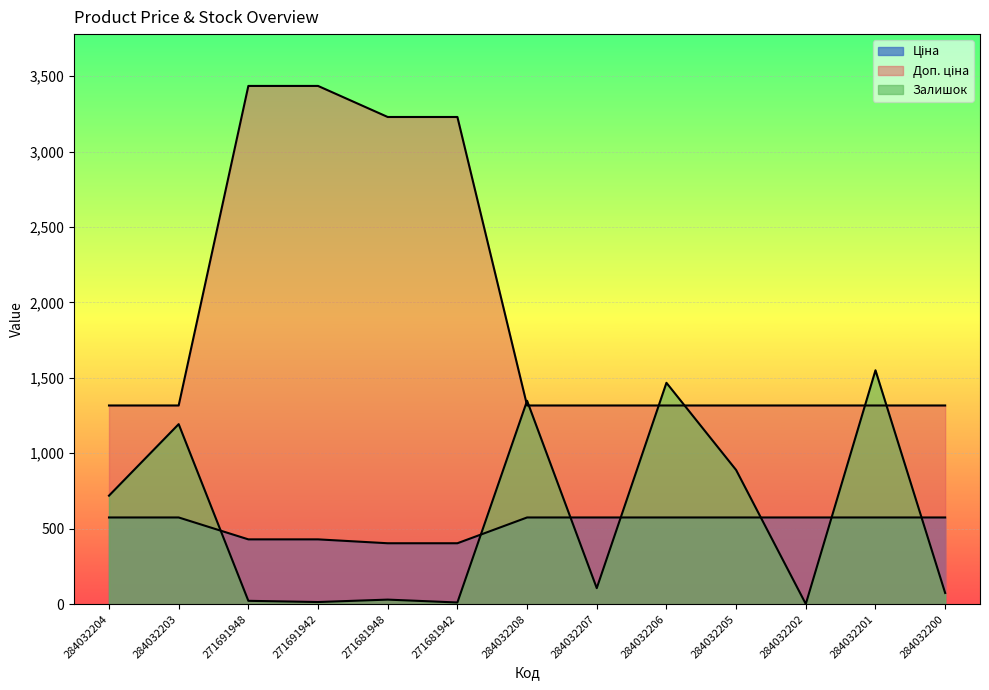

What is the label of the 7th point from the left?

284032208